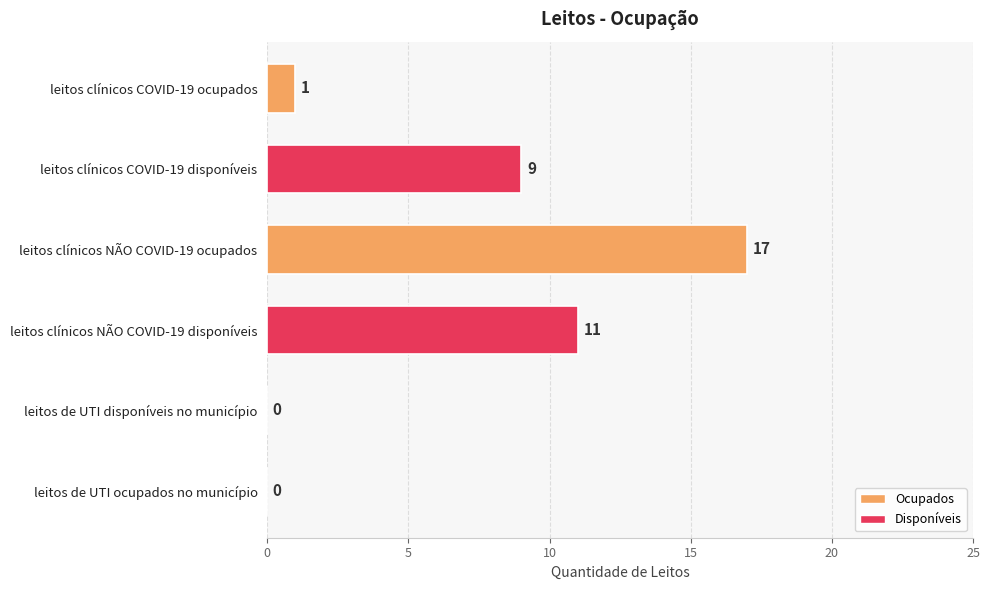

Reading bottom to top, transcribe all the data shown in this chart.

leitos de UTI ocupados no município=0	leitos de UTI disponíveis no município=0	leitos clínicos NÃO COVID-19 disponíveis=11	leitos clínicos NÃO COVID-19 ocupados=17	leitos clínicos COVID-19 disponíveis=9	leitos clínicos COVID-19 ocupados=1